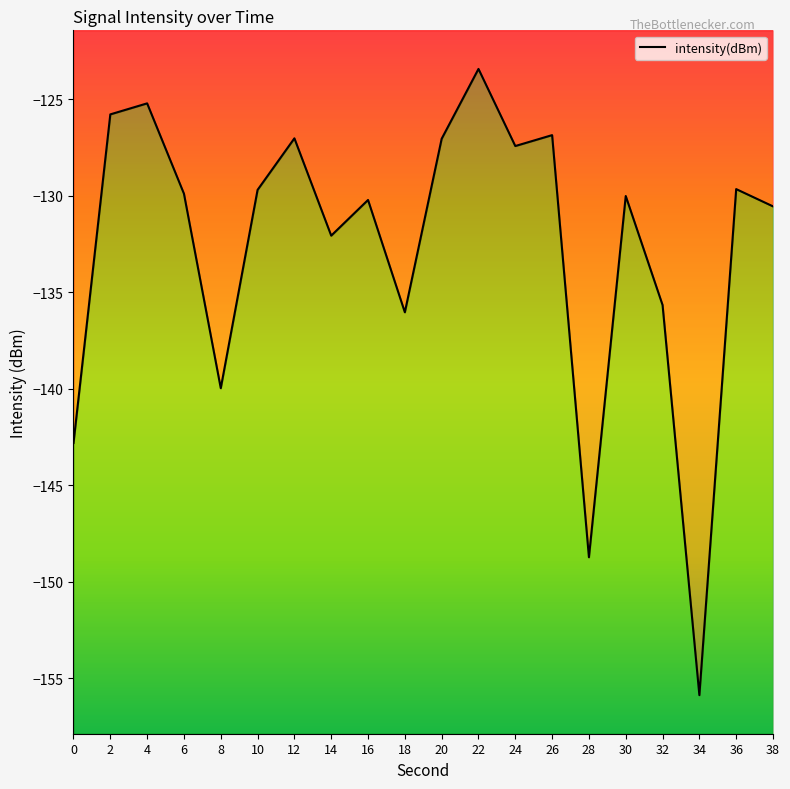

Does the chart have visible grid lines?

No